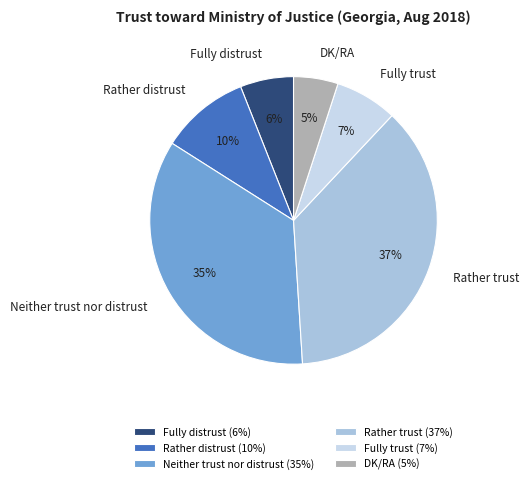

Approximately how many times larger is the value at DK/RA compared to Fully trust?

0.7